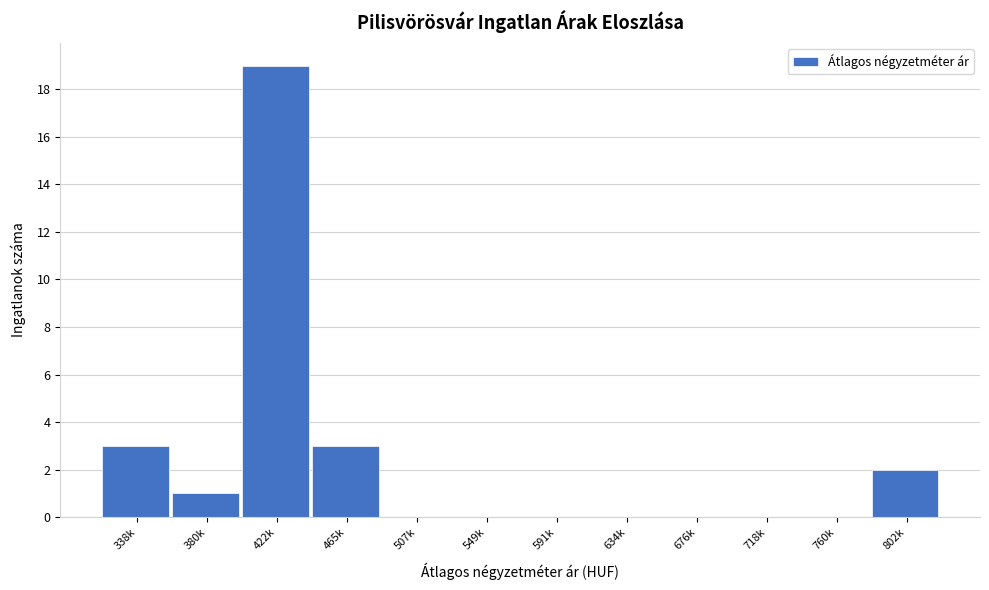

Reading left to right, extract all data points from this chart.

338k=3	380k=1	422k=19	465k=3	507k=0	549k=0	591k=0	634k=0	676k=0	718k=0	760k=0	802k=2